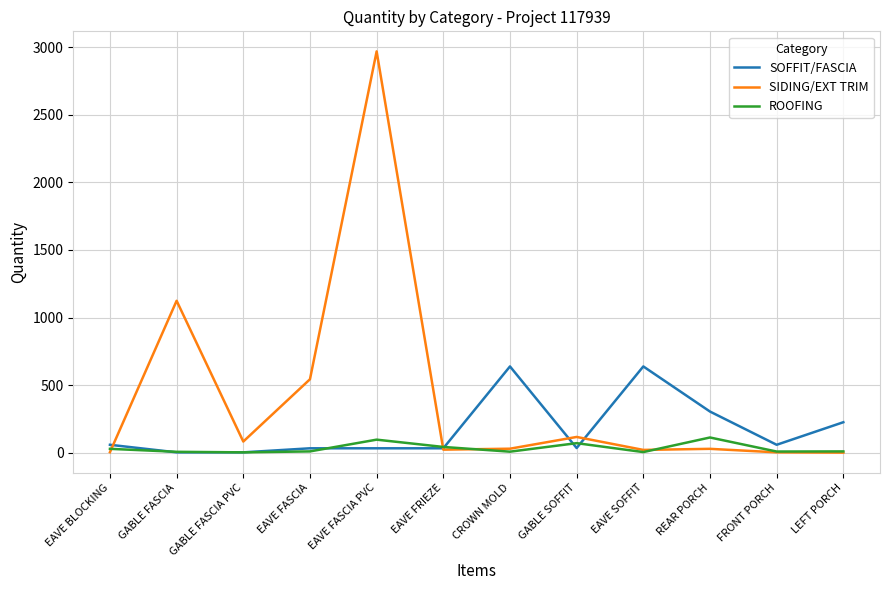

At which category does SIDING/EXT TRIM reach its first local valley?

GABLE FASCIA PVC